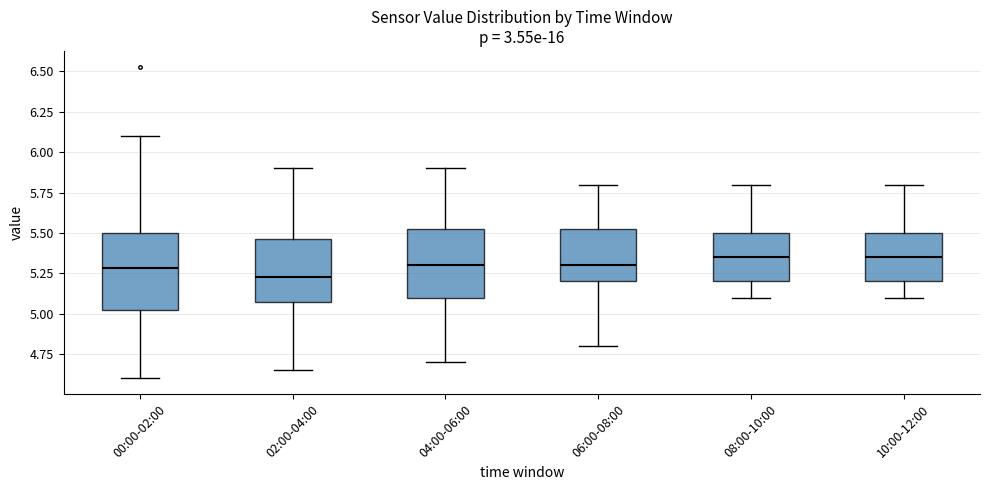

Reading left to right, read every box against the y-axis: the position of its median line, the range the box covers, and the ends of its whiskers. The values are not printed on the chart, so give them approximately, as read against the axis.

00:00-02:00: median 5.30, box 5.00 to 5.50, whiskers 4.60 to 6.10
02:00-04:00: median 5.25, box 5.10 to 5.45, whiskers 4.65 to 5.90
04:00-06:00: median 5.30, box 5.10 to 5.55, whiskers 4.70 to 5.90
06:00-08:00: median 5.30, box 5.20 to 5.55, whiskers 4.80 to 5.80
08:00-10:00: median 5.35, box 5.20 to 5.50, whiskers 5.10 to 5.80
10:00-12:00: median 5.35, box 5.20 to 5.50, whiskers 5.10 to 5.80